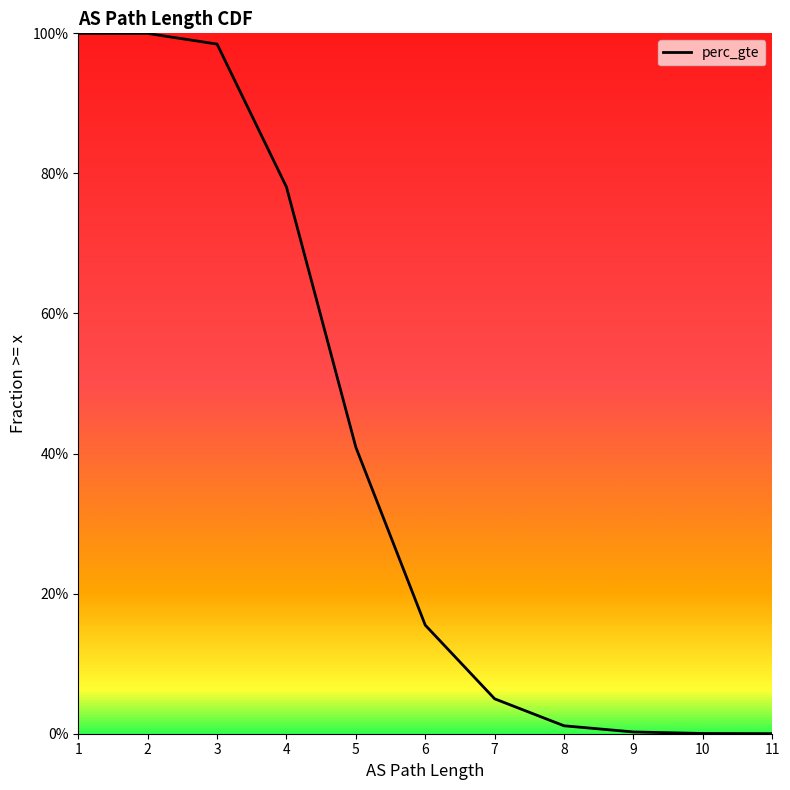

How many lines are shown in the chart?

1